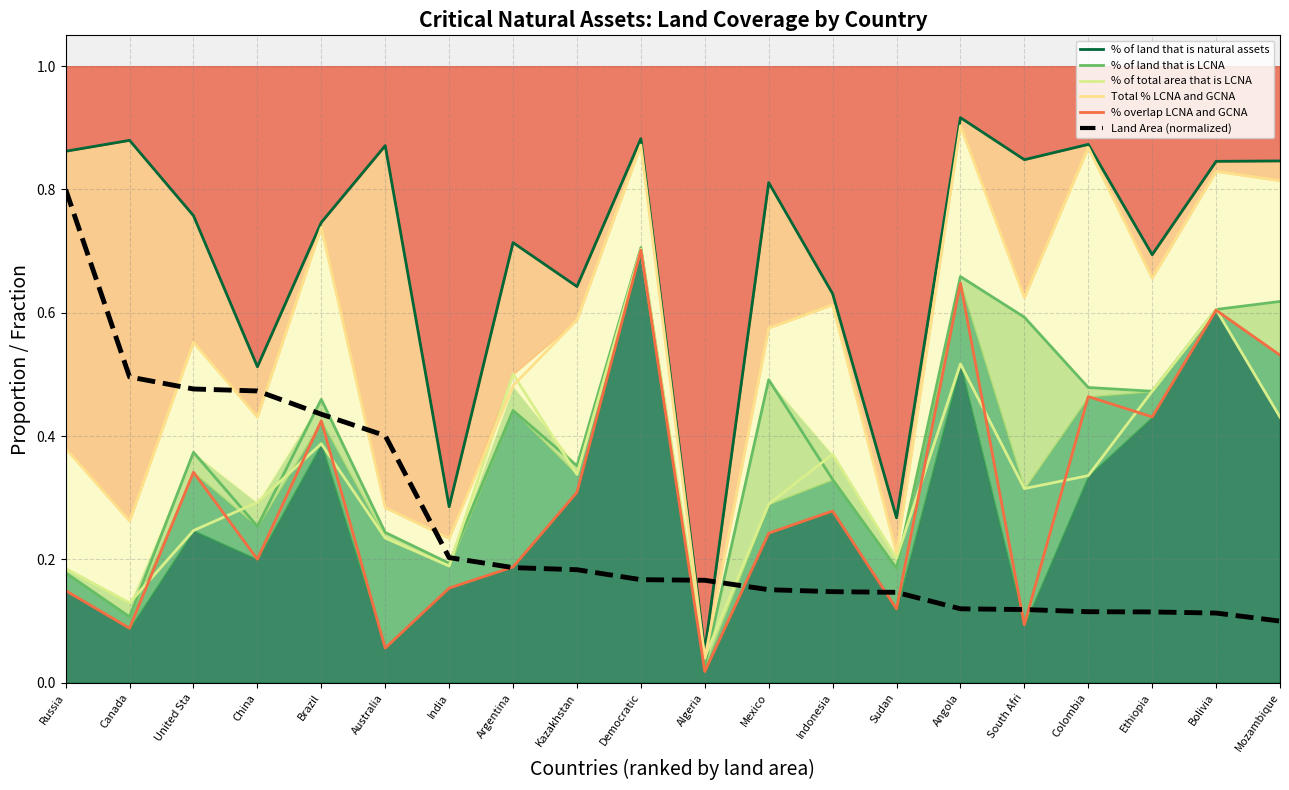

What is the lowest value of the % of land that is natural assets series?

0.1